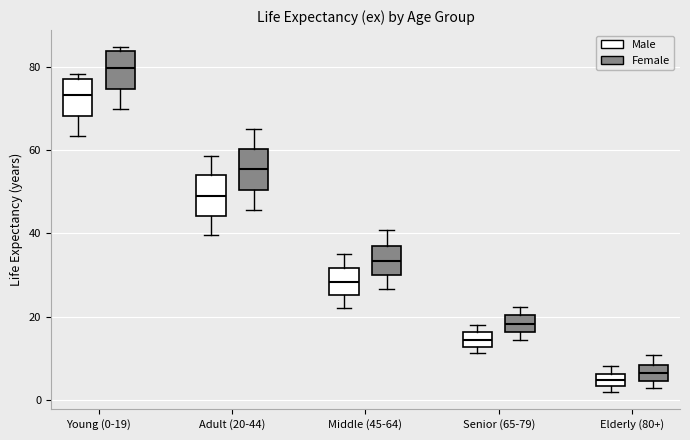

Which box has the highest median line?

Young (0-19) (Female)